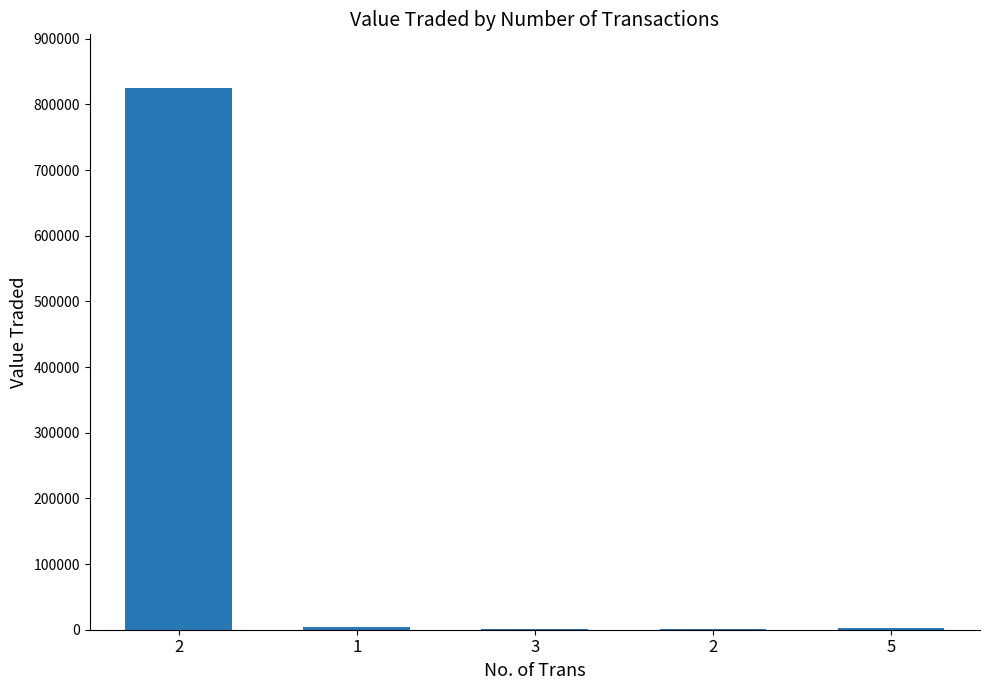

What is the label of the 3rd bar from the right?

3